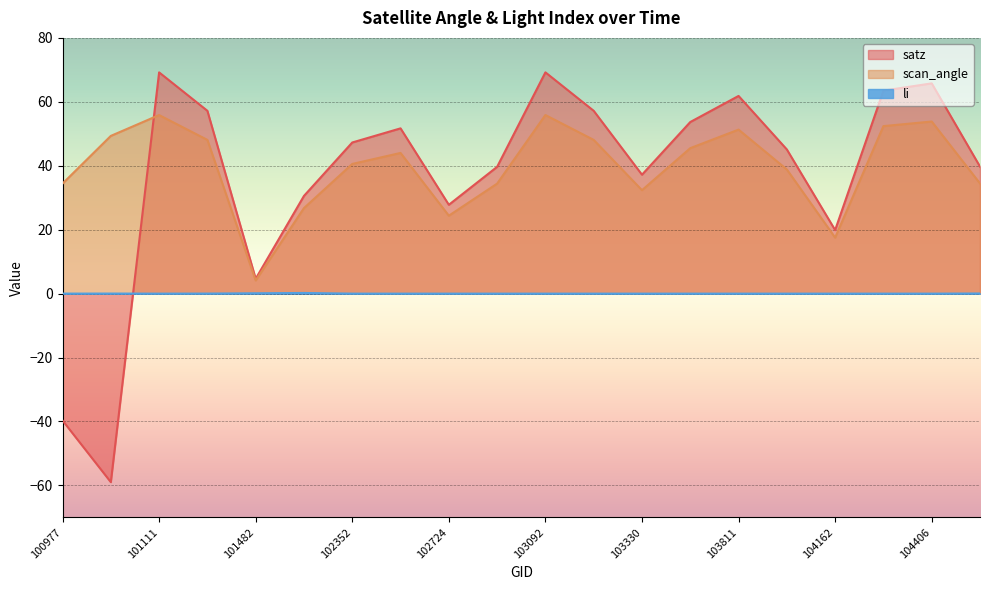

What is the total value across all series at 103330?

69.6